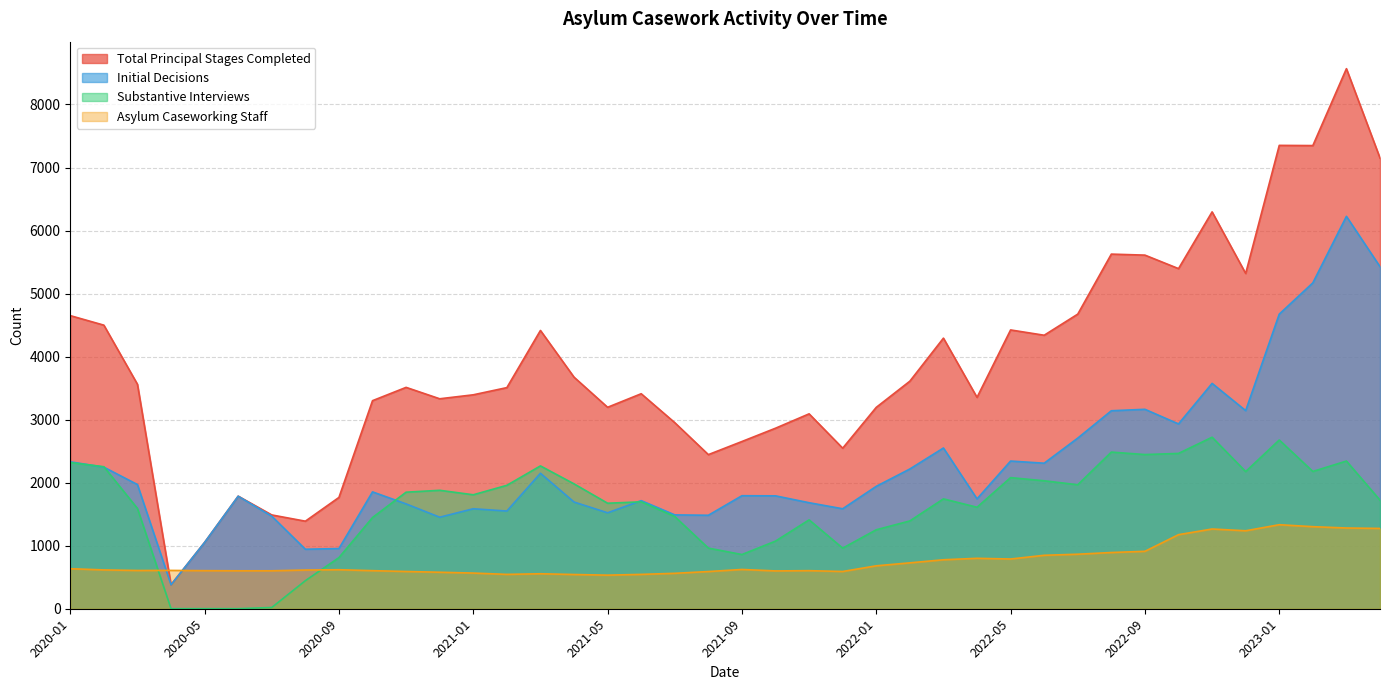

At which category is the sum across all series the highest?

2023-03